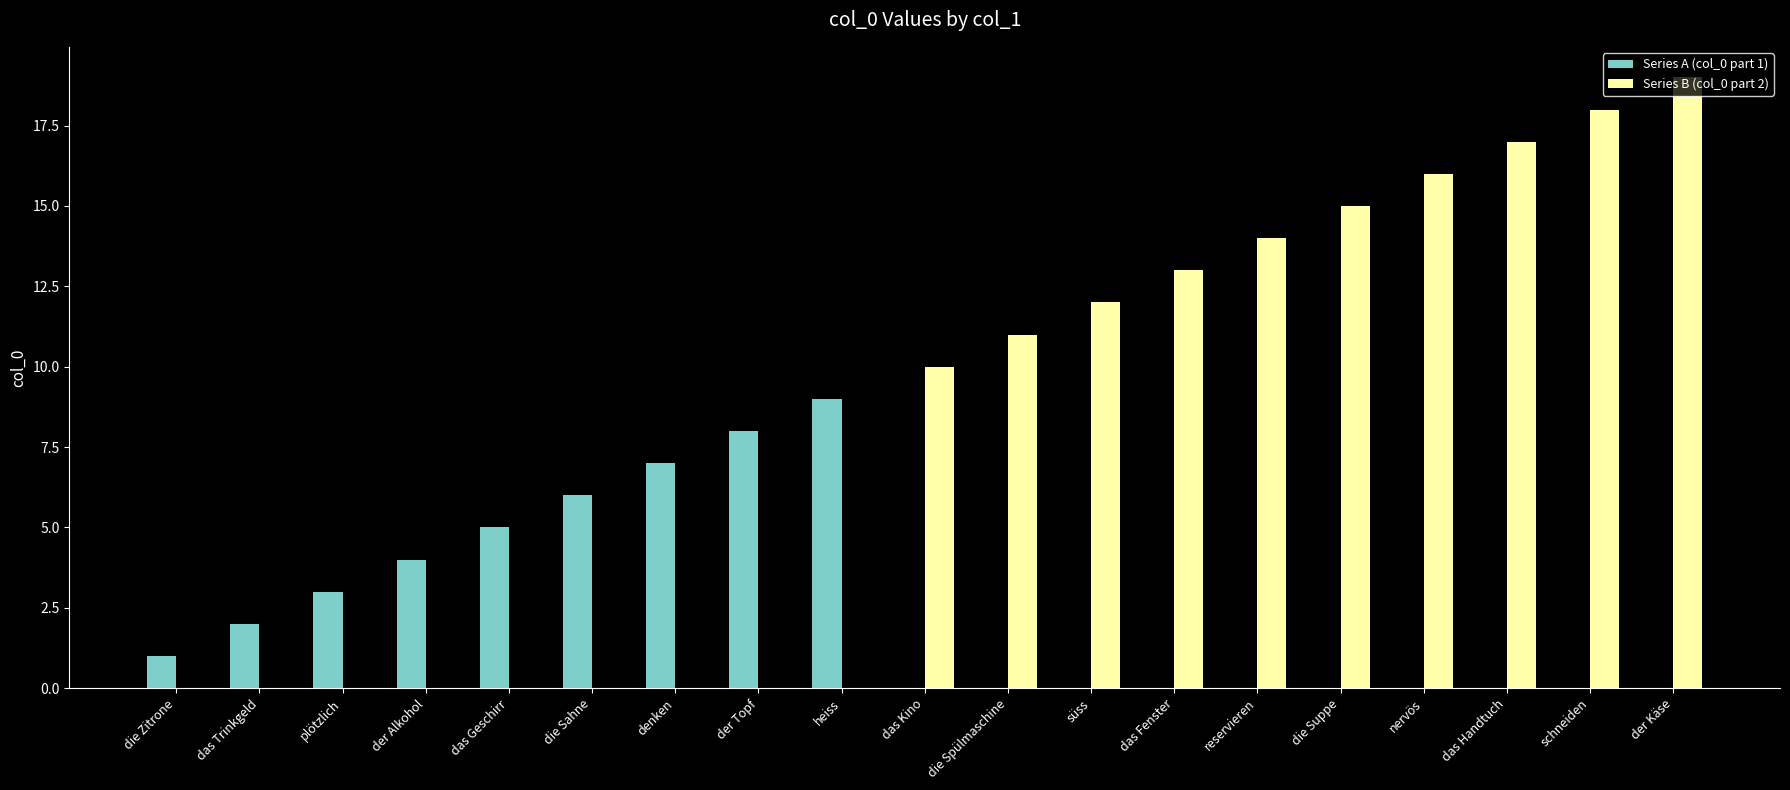

What is the average value of the Series B (col_0 part 2) series?

8